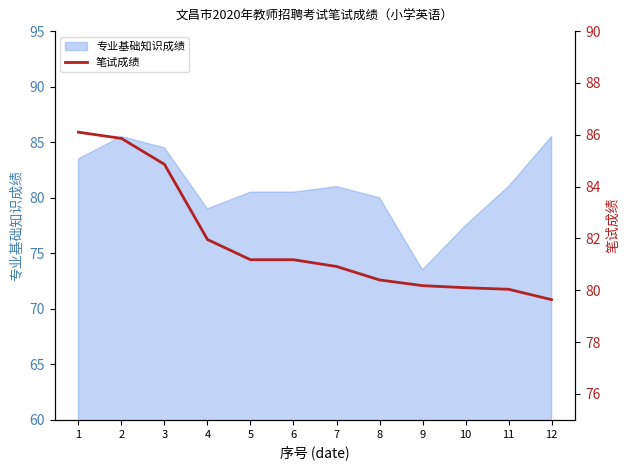

List the labels in order of value, largest first.

1, 2, 3, 4, 5, 6, 7, 8, 9, 10, 11, 12